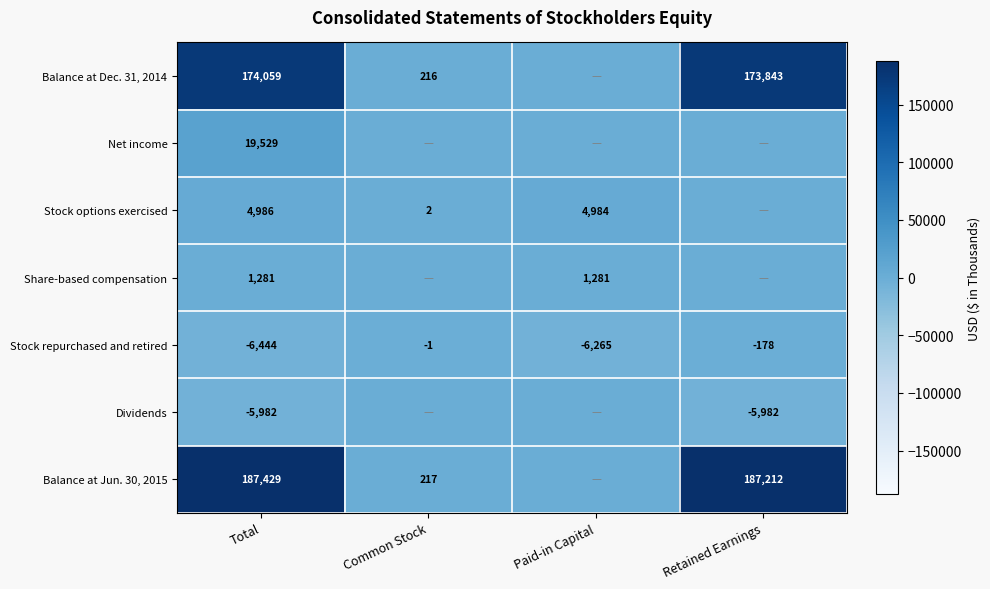

At which label does Stock repurchased and retired reach its minimum?

Total